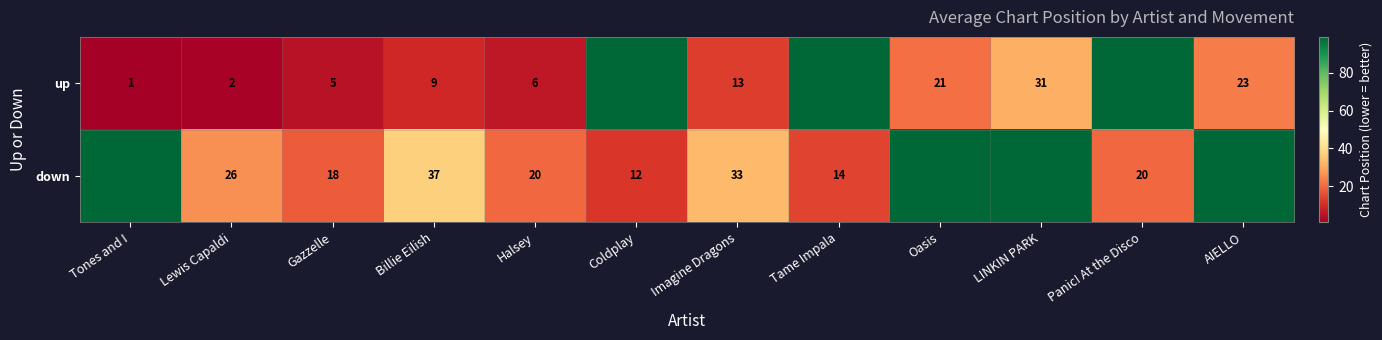

The value of down at Halsey is 20. True or false?

True